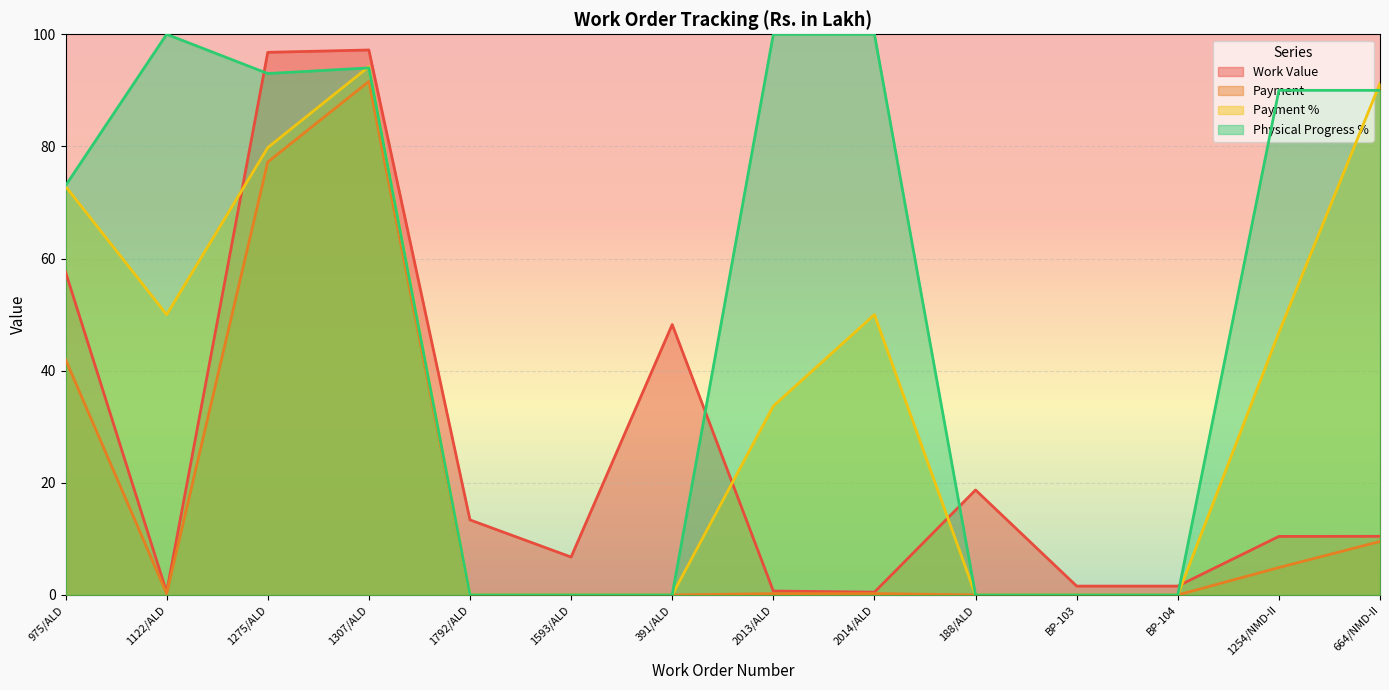

What is the sum of all Payment values?

226.0